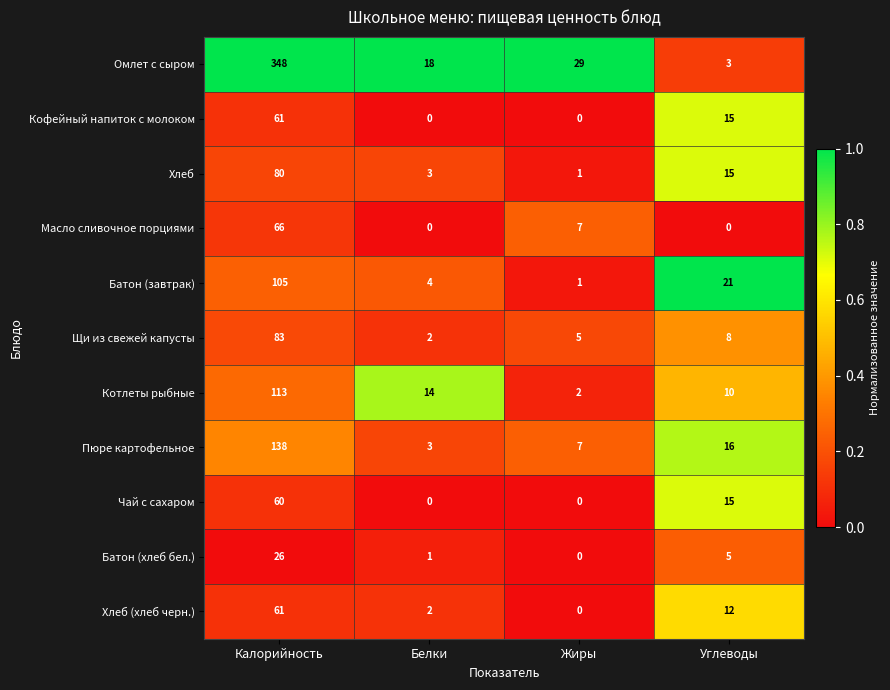

What is the difference between the highest and lowest values at Белки?

18